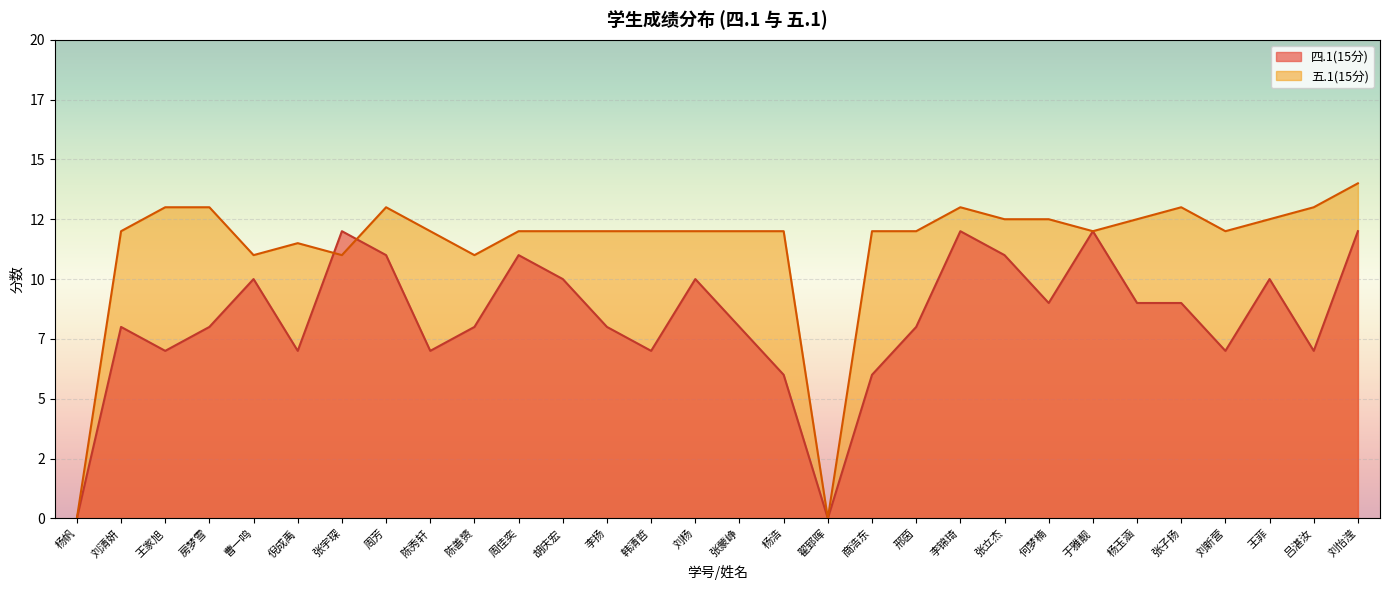

The value of 四.1(15分) at 刘杨 is 10.0. True or false?

True